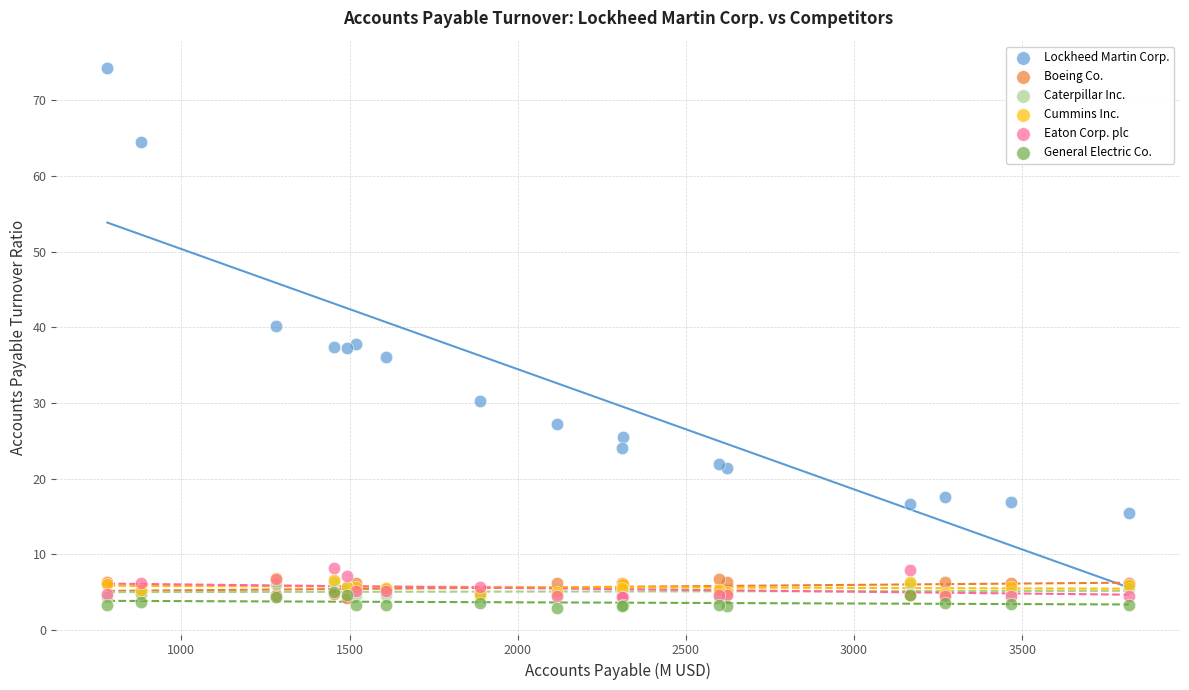

In the Lockheed Martin Corp. series, what Y value is closest to 44?

40.2